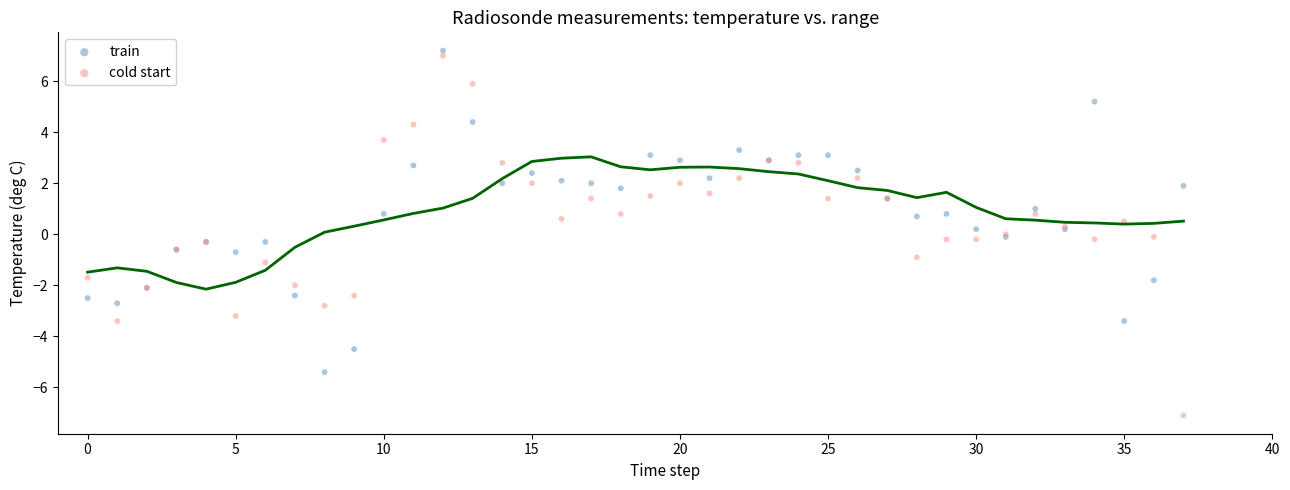

Which series has the widest spread of Y values?

cold start